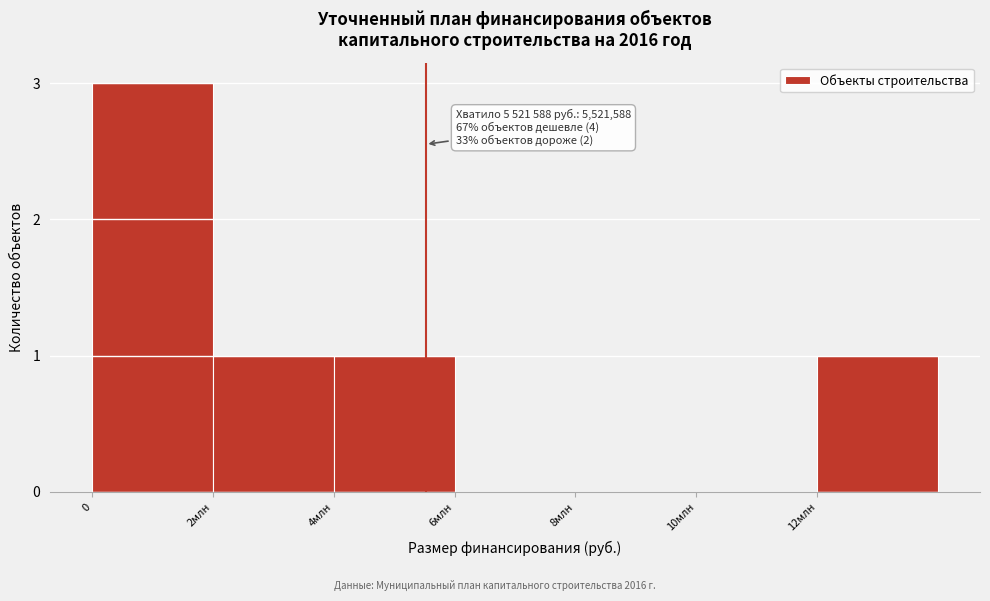

Reading left to right, list all the values displayed in this chart.

0=3	2млн=1	4млн=1	6млн=0	8млн=0	10млн=0	12млн=1